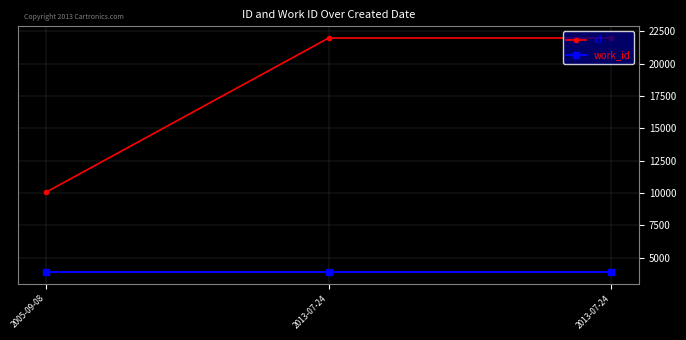

Count the number of data series in this chart.

2